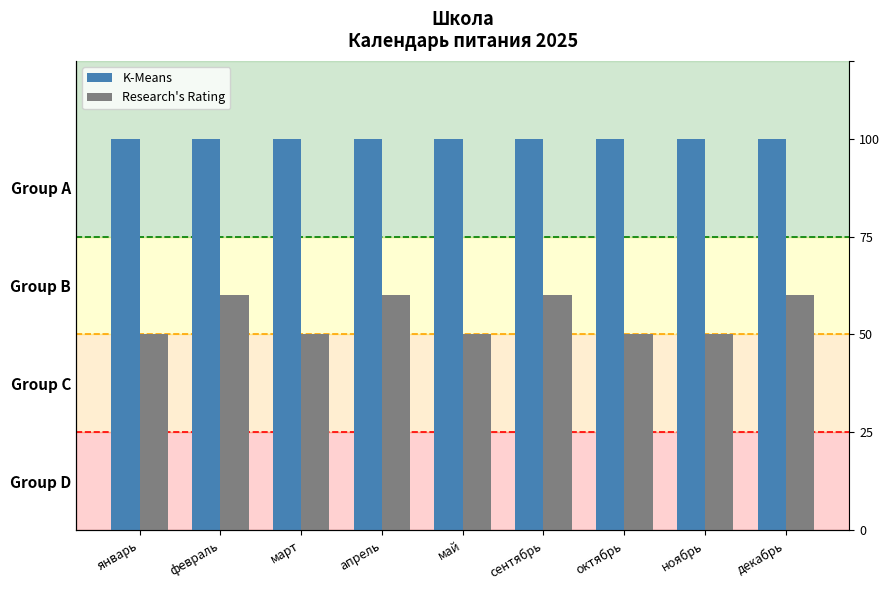

What position from the right is декабрь?

1